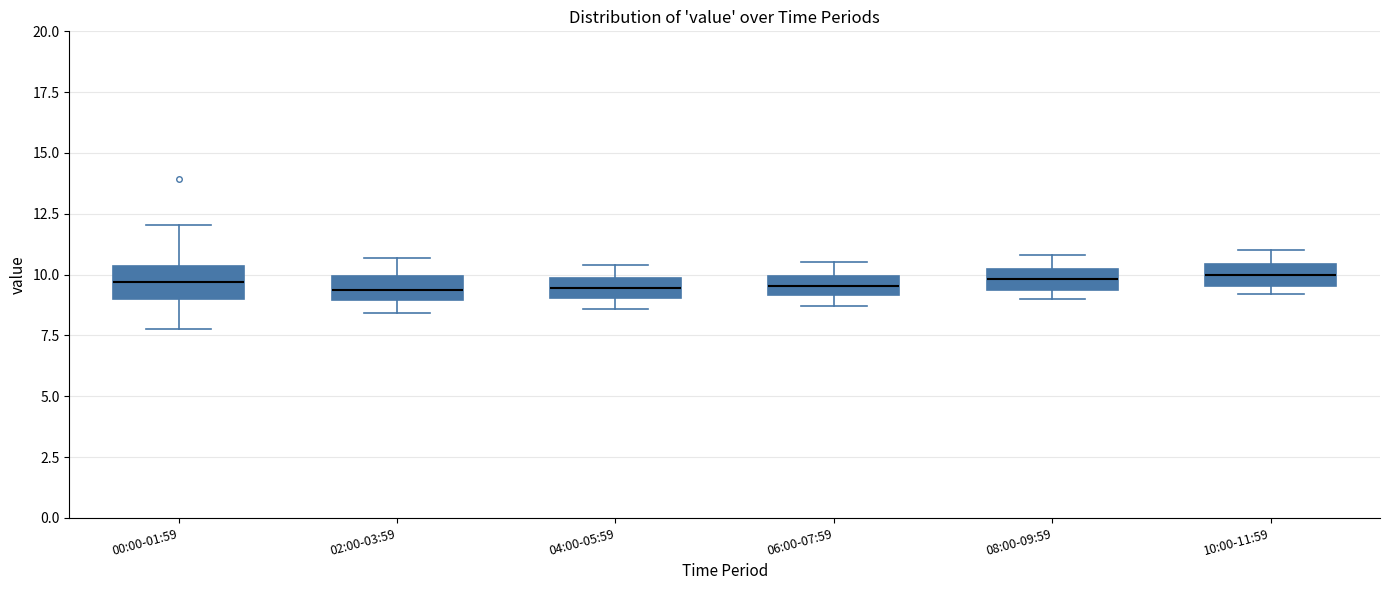

Where does the median line of the box for 04:00-05:59 sit on the y-axis? The values are not printed on the chart, so give them approximately, as read against the axis.

9.5